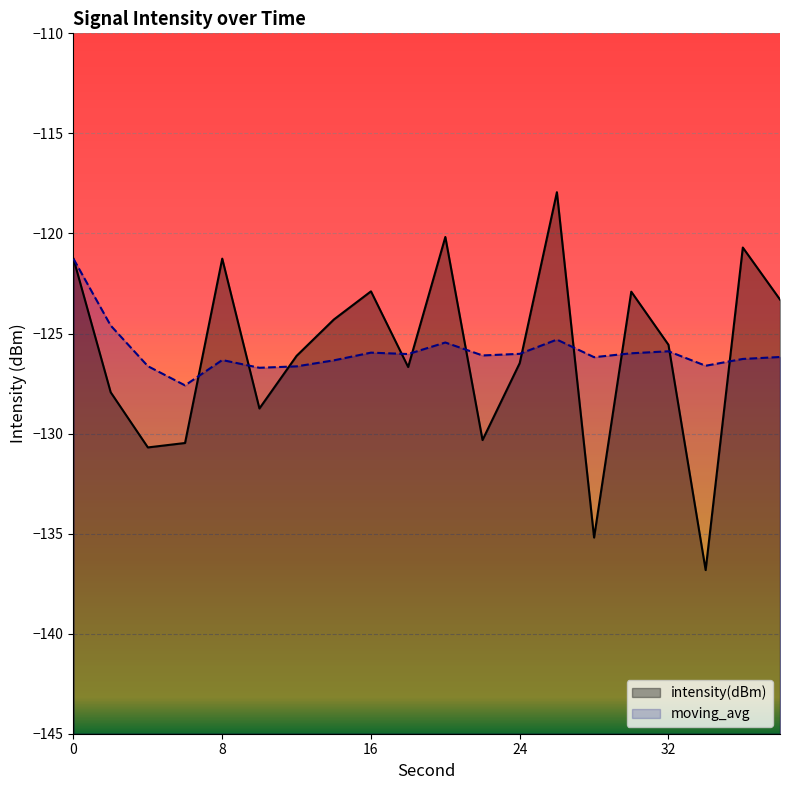

At which label does intensity(dBm) reach its minimum?

34